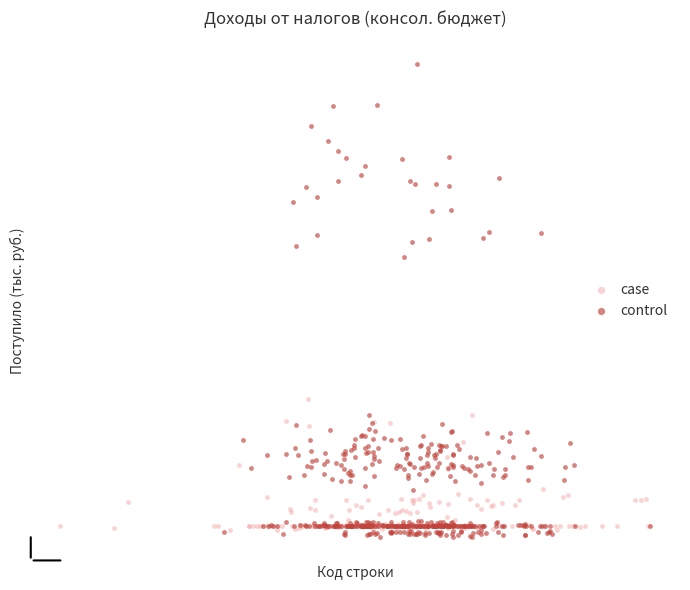

Which series has the largest Y range (max minus min)?

control